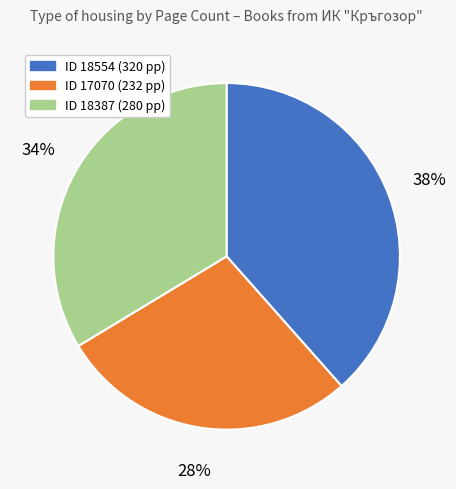

Does any single category account for the majority?

No